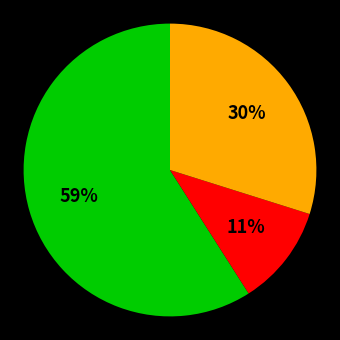

To the nearest percent, what is the average slice percentage?

33%